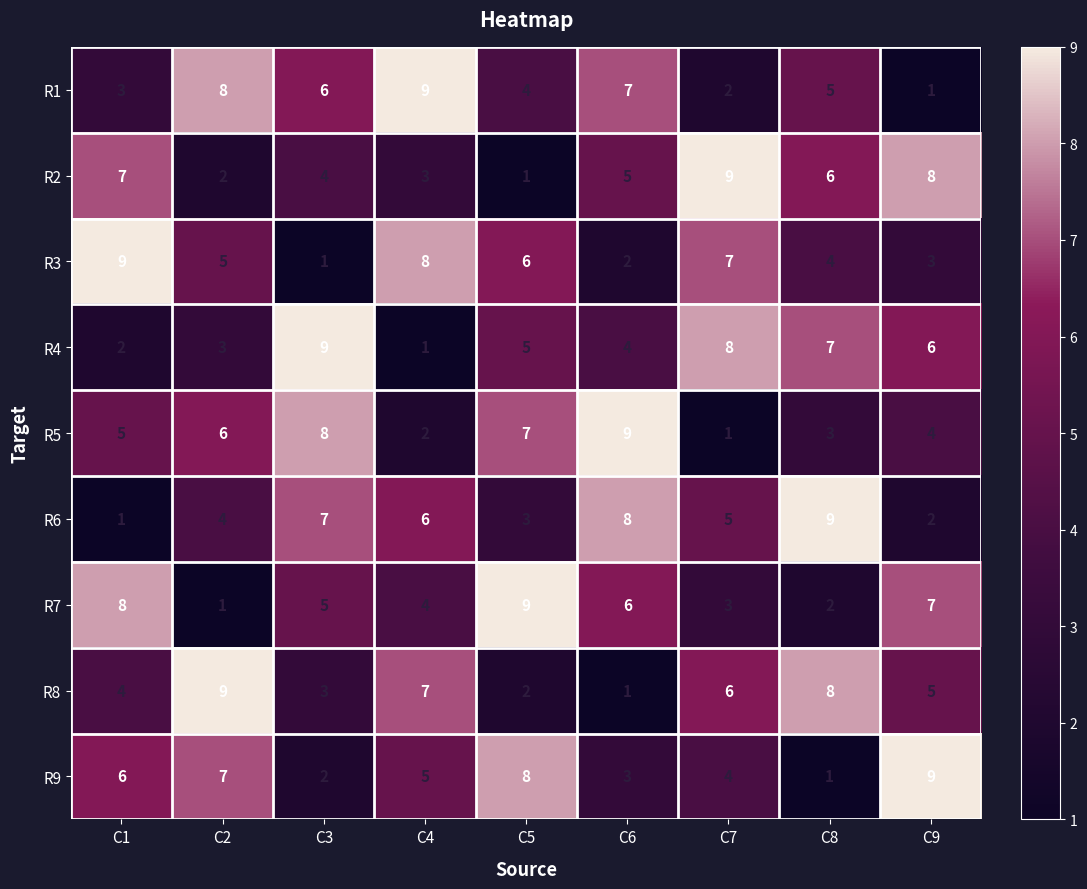

What is the difference between the highest and lowest values at C4?

8